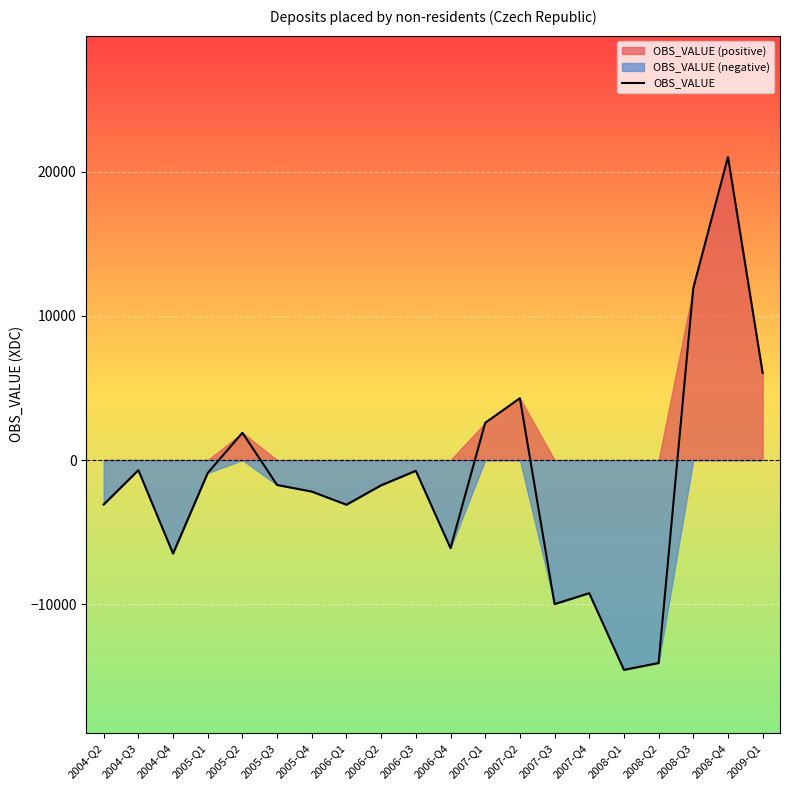

Count the number of data series in this chart.

1